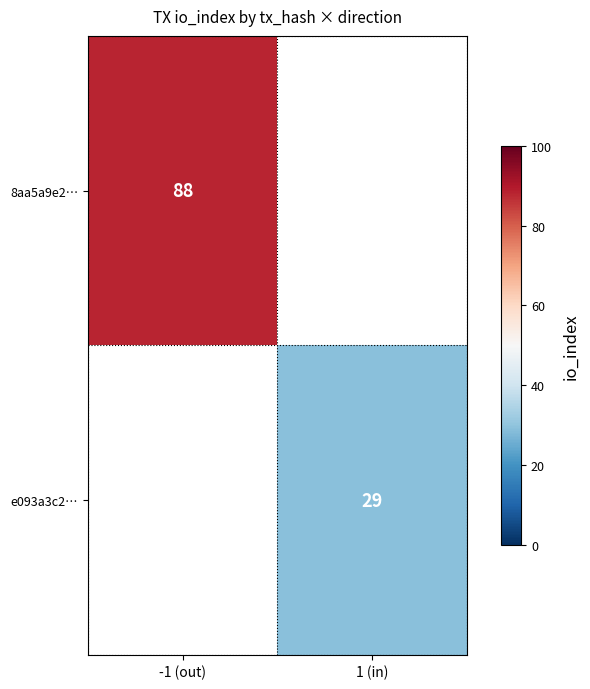

The value of 8aa5a9e2… at -1 (out) is 146.3. True or false?

False